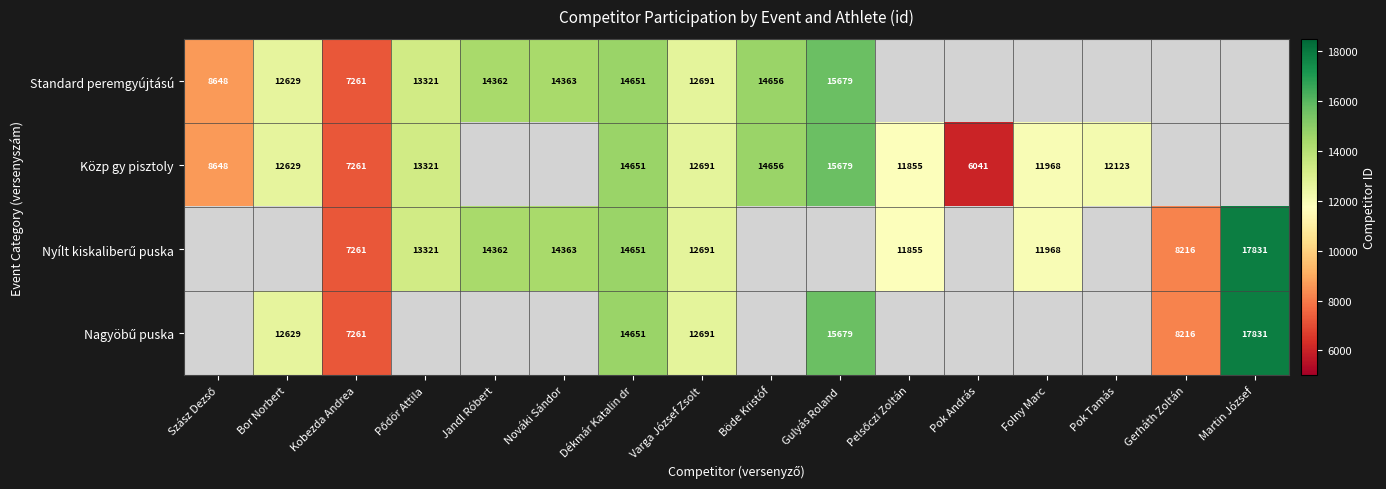

What is the difference between the Közp gy pisztoly values at Pok Tamás and Gulyás Roland?

3556